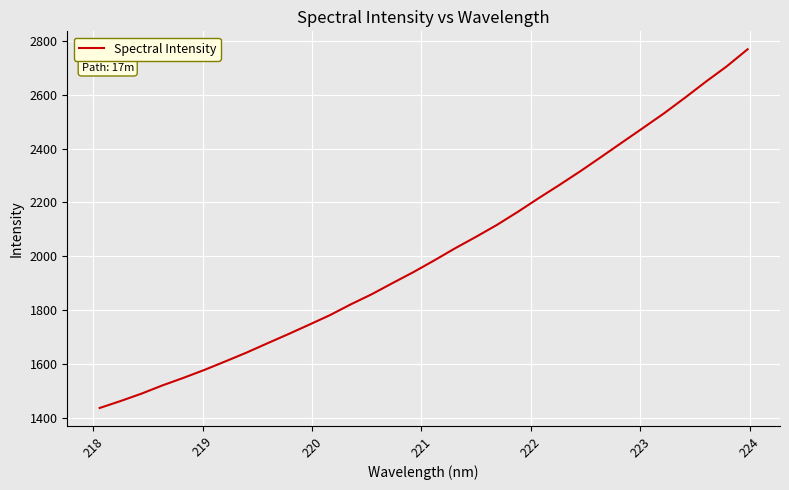

How many lines are shown in the chart?

1